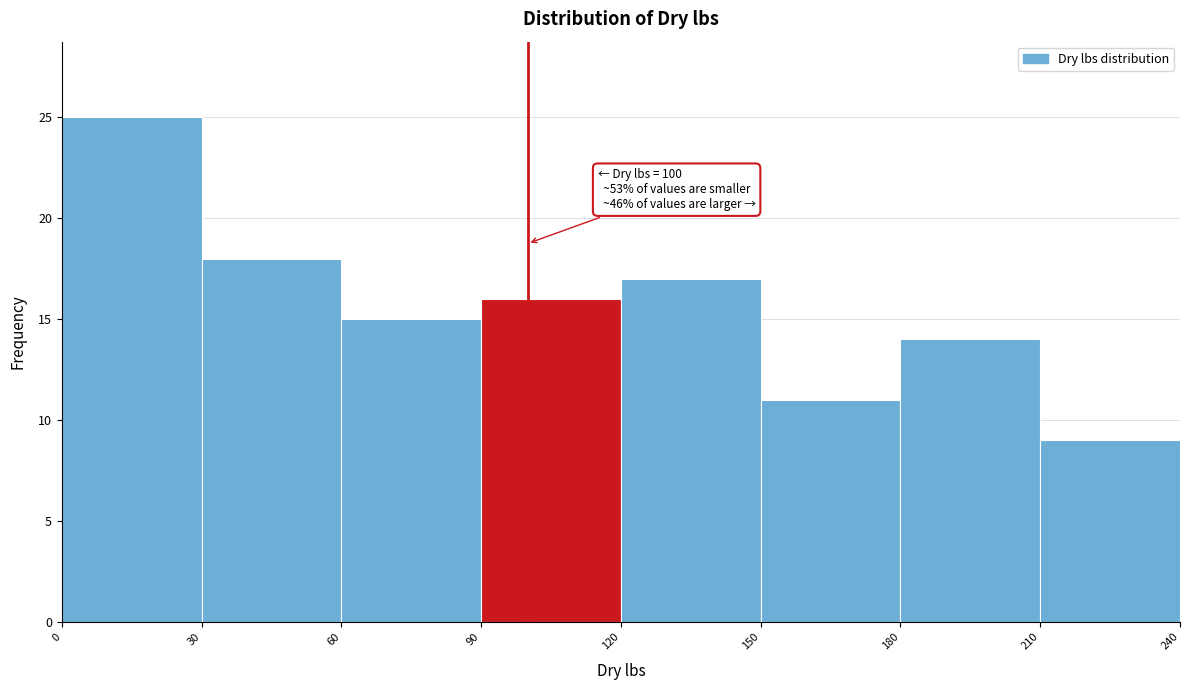

Which range on the x-axis has the tallest bar?

0 to 30